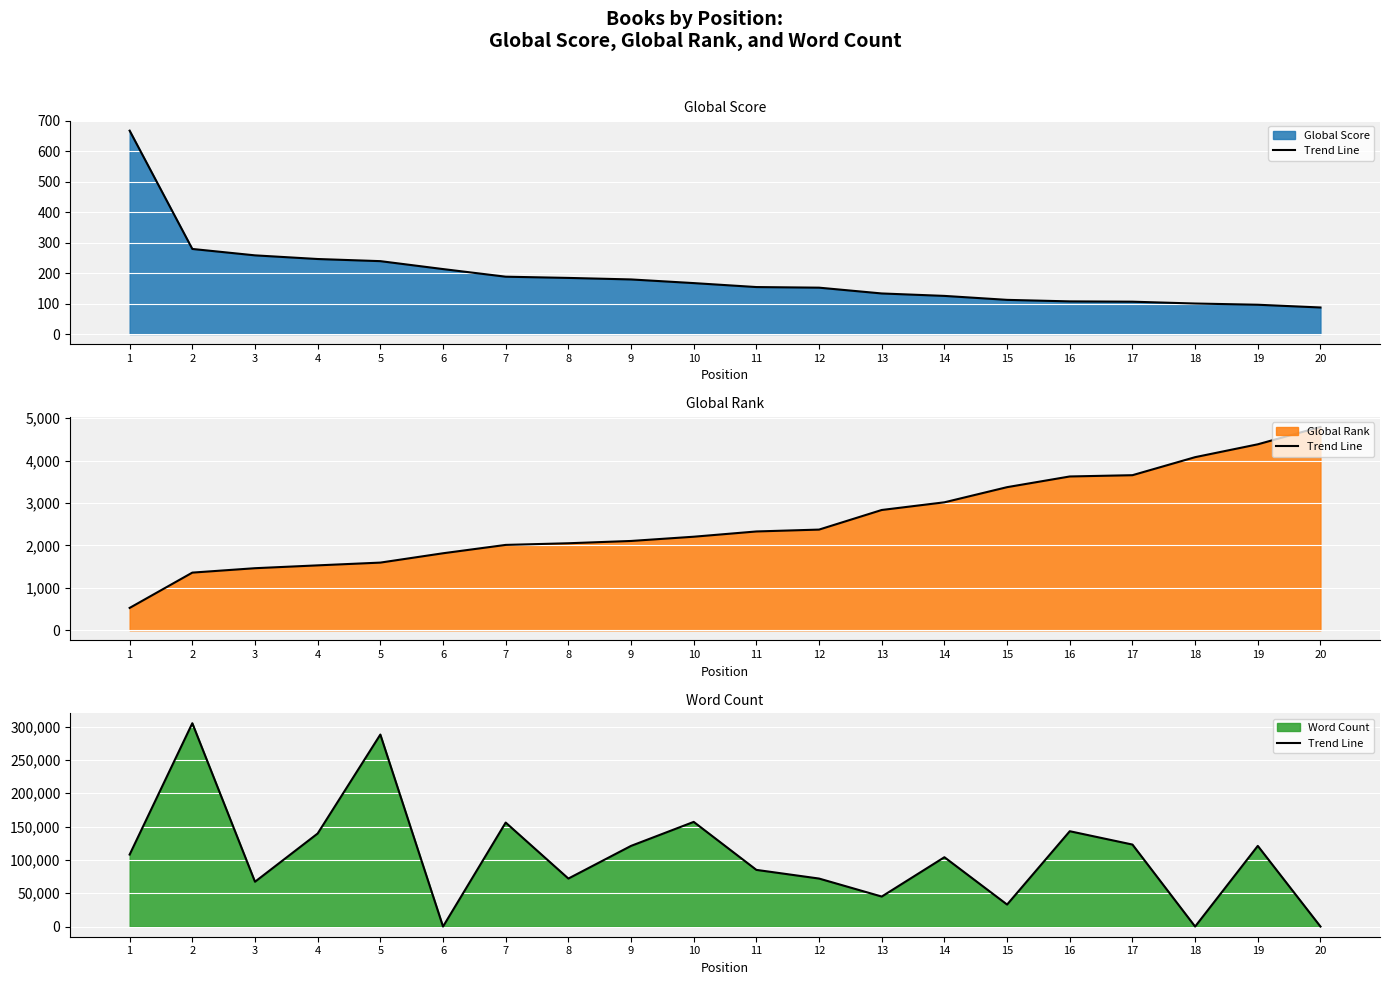

Approximately how many times larger is the value at 4 compared to 11?

1.6